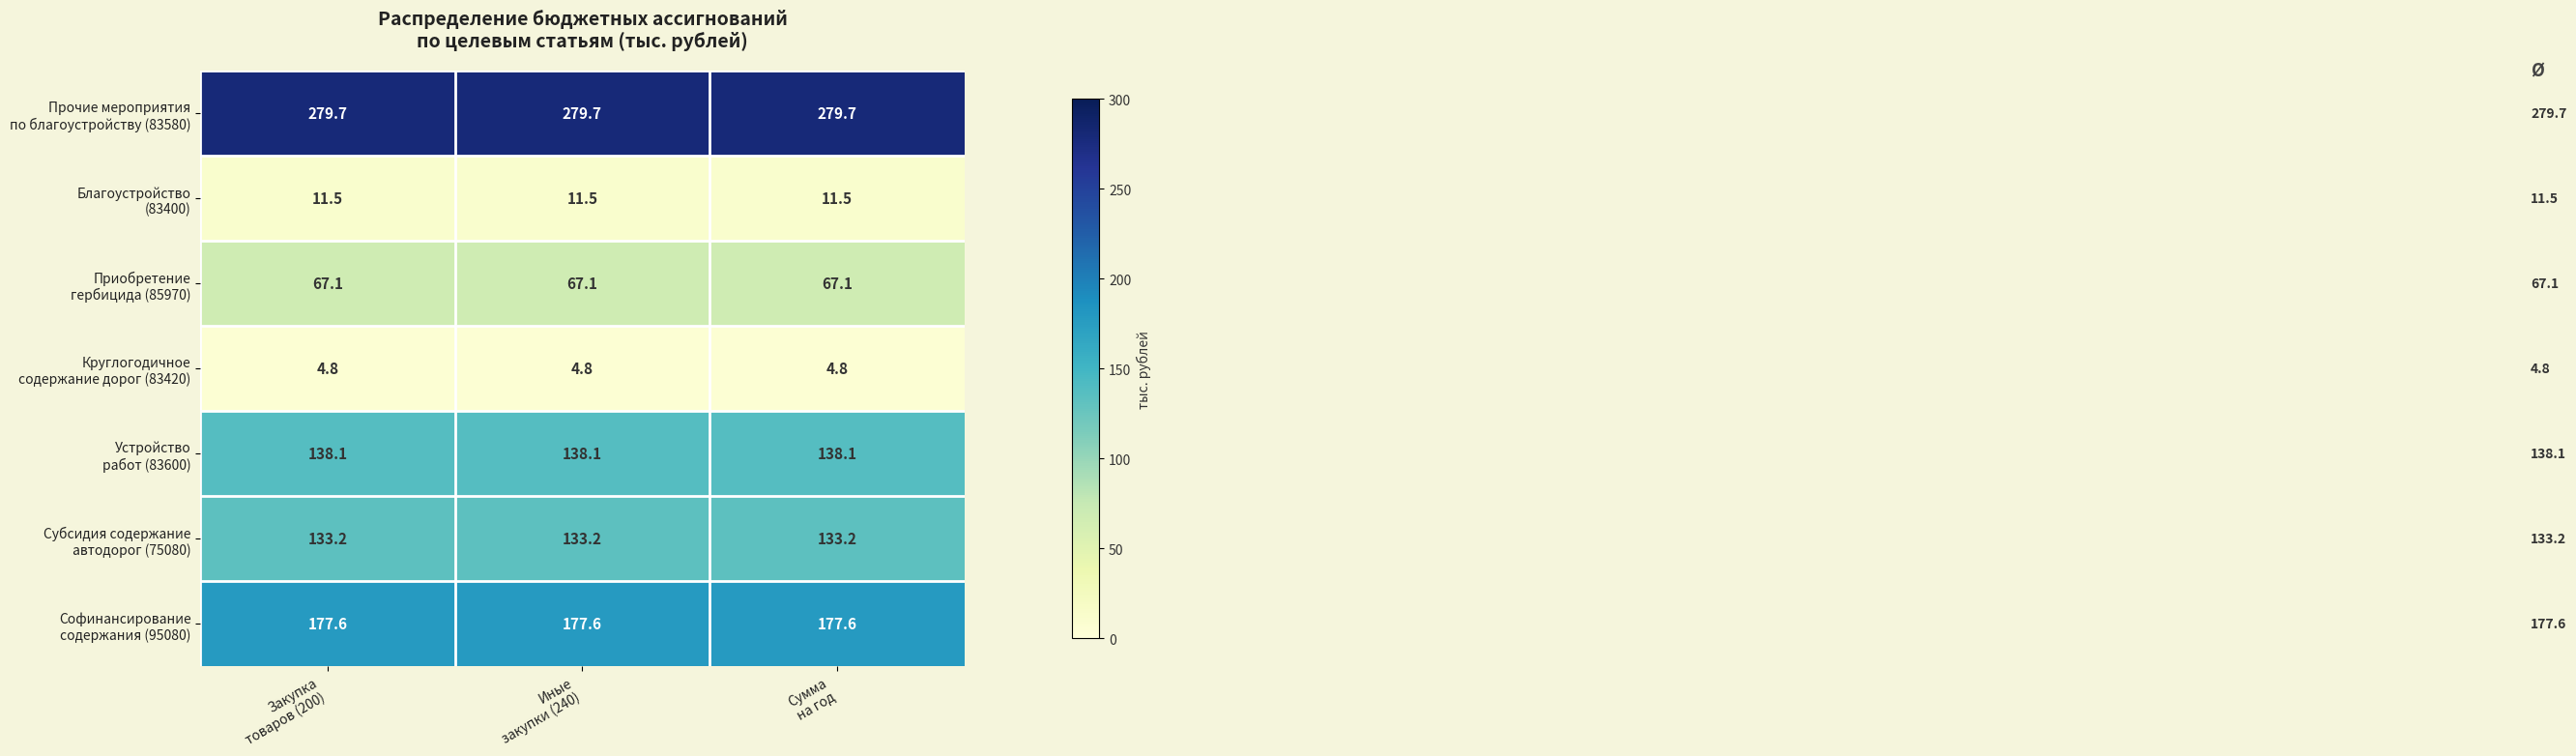

What is the maximum value shown in the chart?

279.7